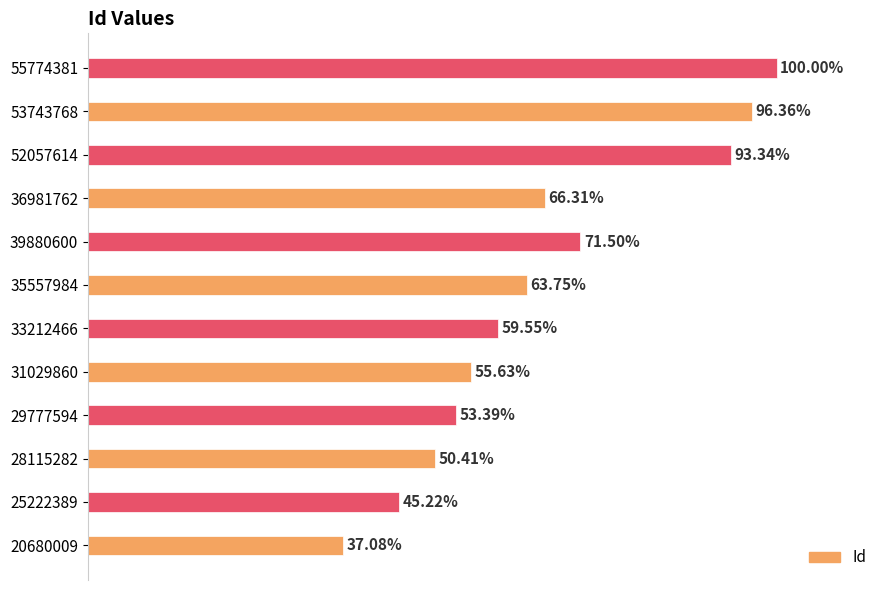

List the labels in order of value, smallest first.

20680009, 25222389, 28115282, 29777594, 31029860, 33212466, 35557984, 36981762, 39880600, 52057614, 53743768, 55774381